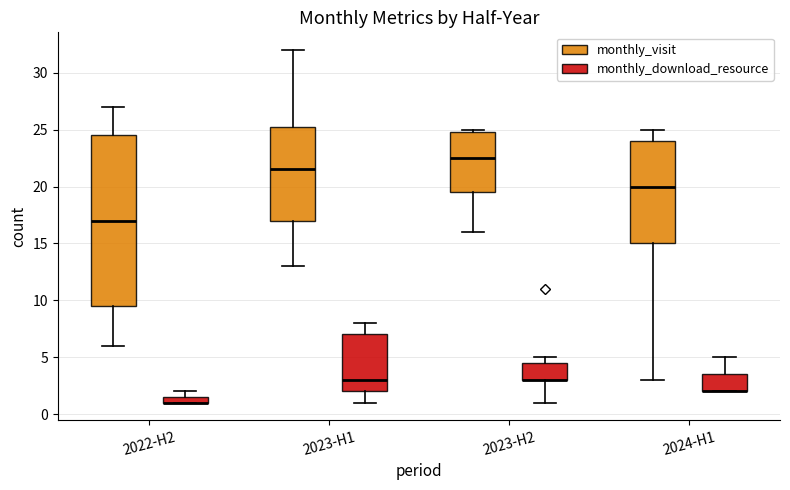

Where does the median line of the box for 2023-H1 (monthly_download_resource) sit on the y-axis? The values are not printed on the chart, so give them approximately, as read against the axis.

3.0